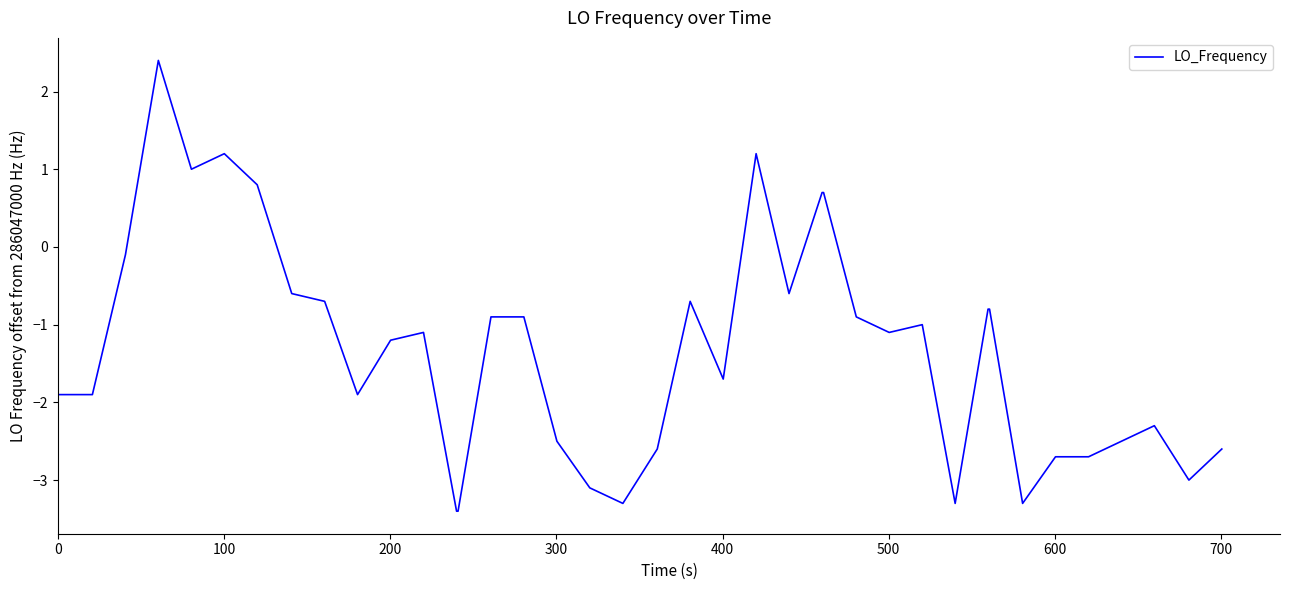

What is the smallest value displayed?

-3.4